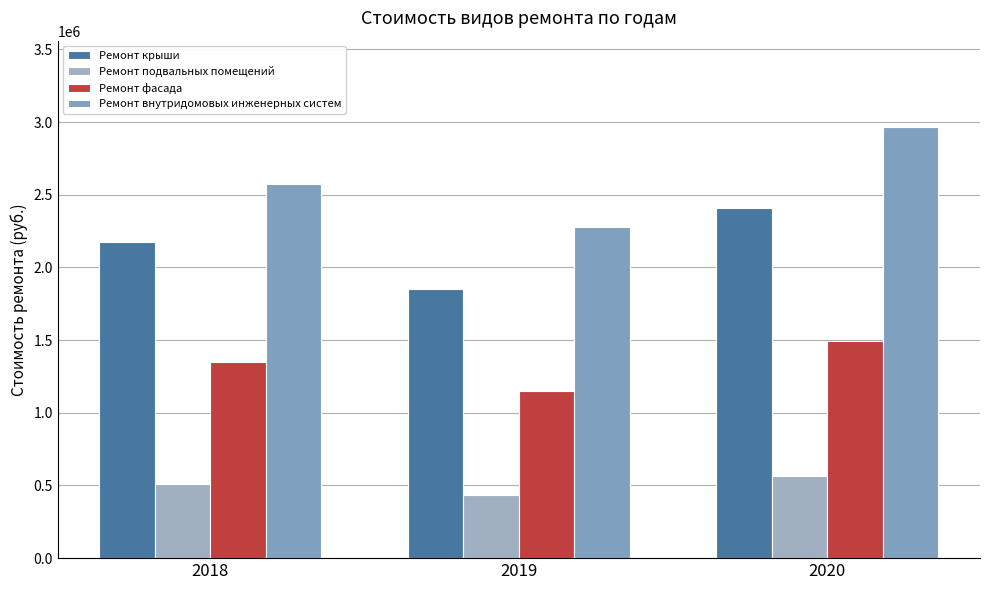

Reading left to right, transcribe all the data shown in this chart.

Ремонт крыши: 2172256.0	1849141.3	2407066.2
Ремонт подвальных помещений: 508947.8	433243.8	563962.6
Ремонт фасада: 1347826.8	1147342.7	1493520.2
Ремонт внутридомовых инженерных систем: 2577362.0	2279212.5	2966898.9